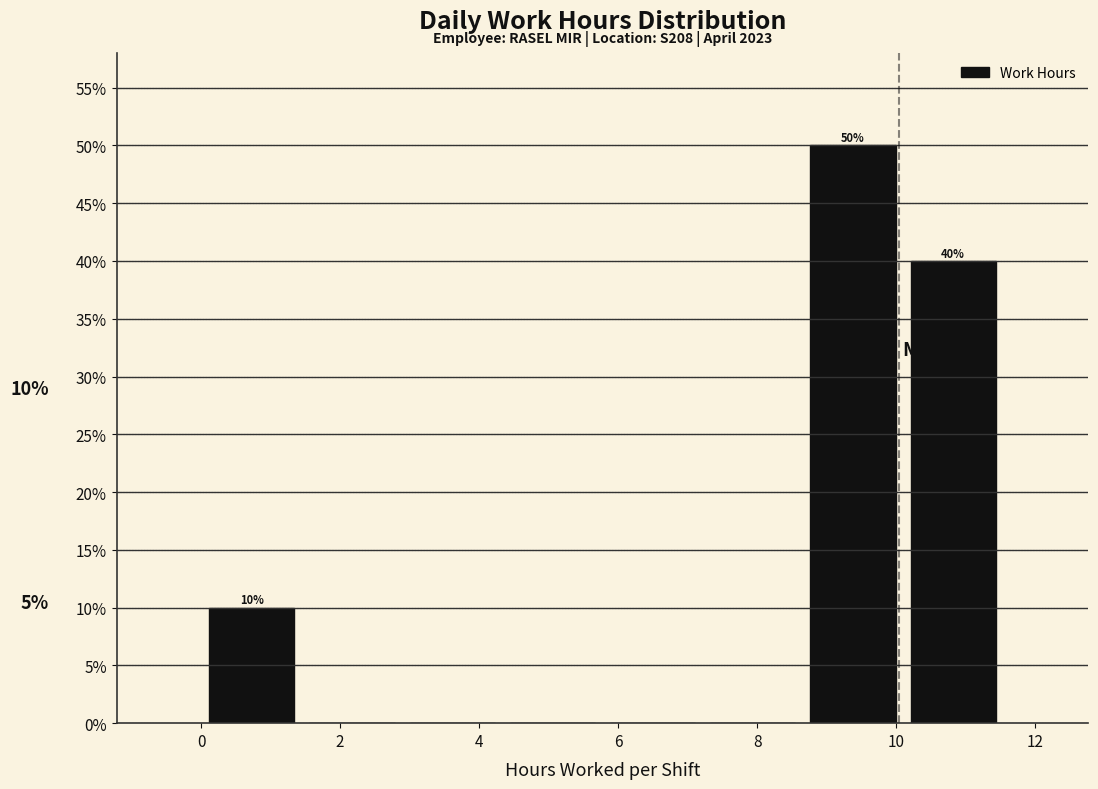

Over which range of the x-axis is the bar tallest?

8.6 to 10.0